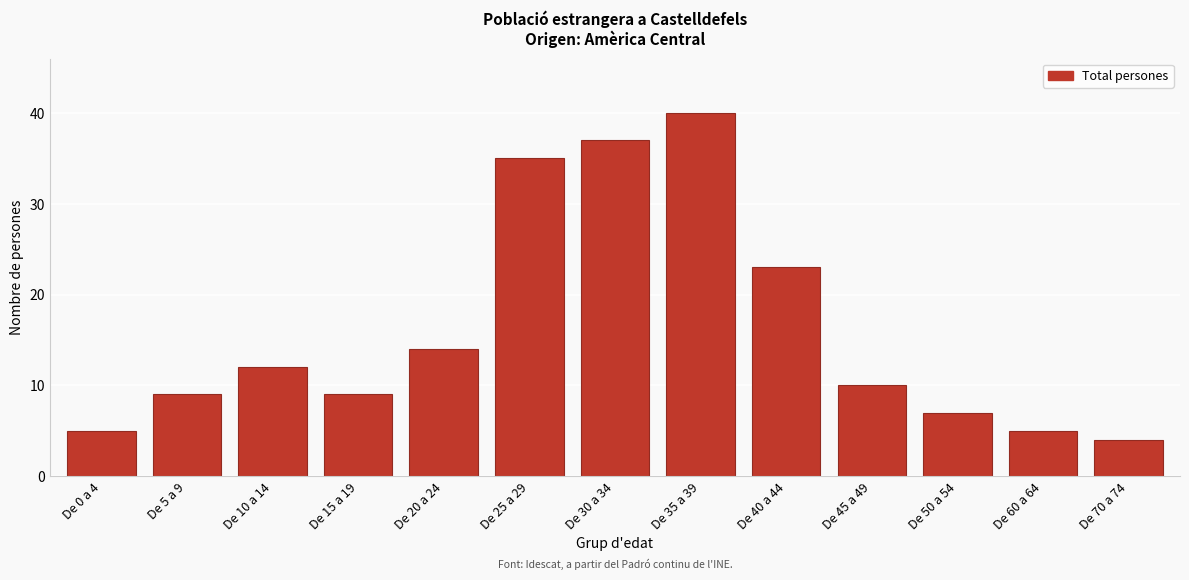

Reading right to left, list all the values displayed in this chart.

4	5	7	10	23	40	37	35	14	9	12	9	5